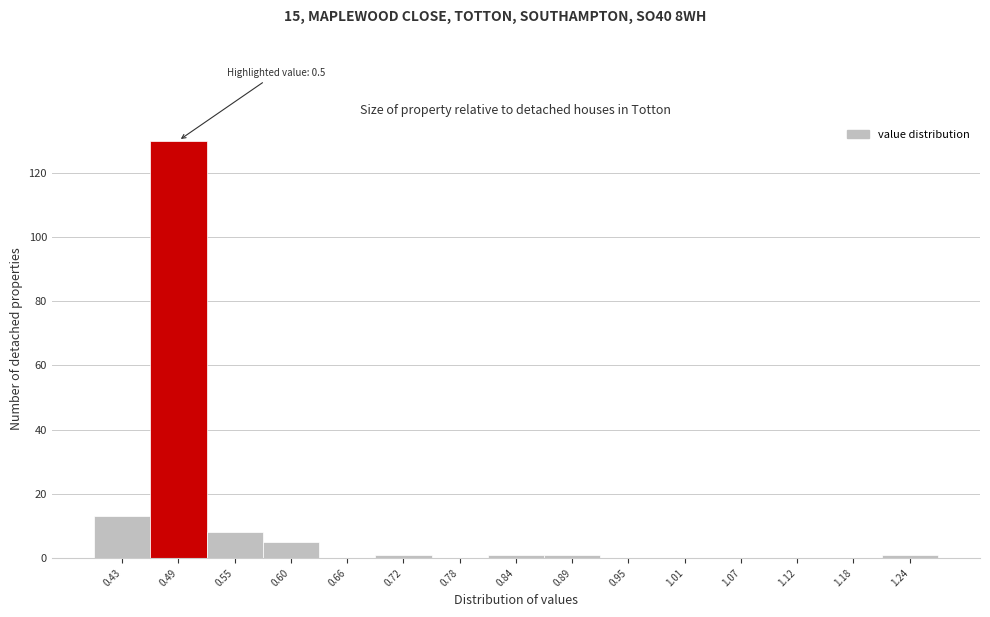

Over which range of the x-axis is the bar tallest?

0.458 to 0.516